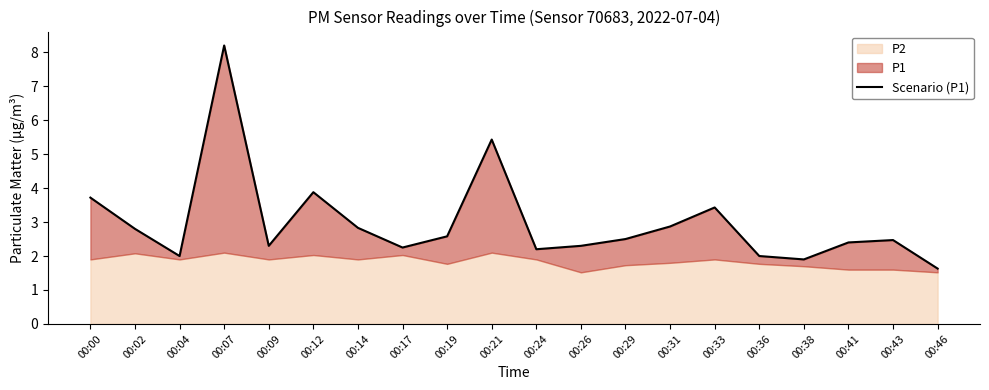

Does the chart display data point markers on the line(s)?

No